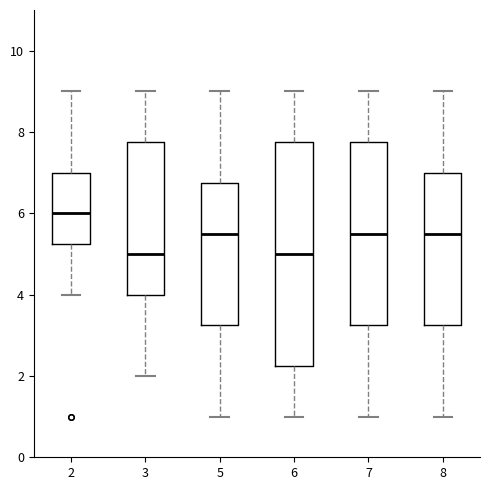

Reading left to right, read every box against the y-axis: the position of its median line, the range the box covers, and the ends of its whiskers. The values are not printed on the chart, so give them approximately, as read against the axis.

2: median 6.0, box 5.2 to 7.0, whiskers 4.0 to 9.0
3: median 5.0, box 4.0 to 7.8, whiskers 2.0 to 9.0
5: median 5.6, box 3.2 to 6.8, whiskers 1.0 to 9.0
6: median 5.0, box 2.2 to 7.8, whiskers 1.0 to 9.0
7: median 5.6, box 3.2 to 7.8, whiskers 1.0 to 9.0
8: median 5.6, box 3.2 to 7.0, whiskers 1.0 to 9.0